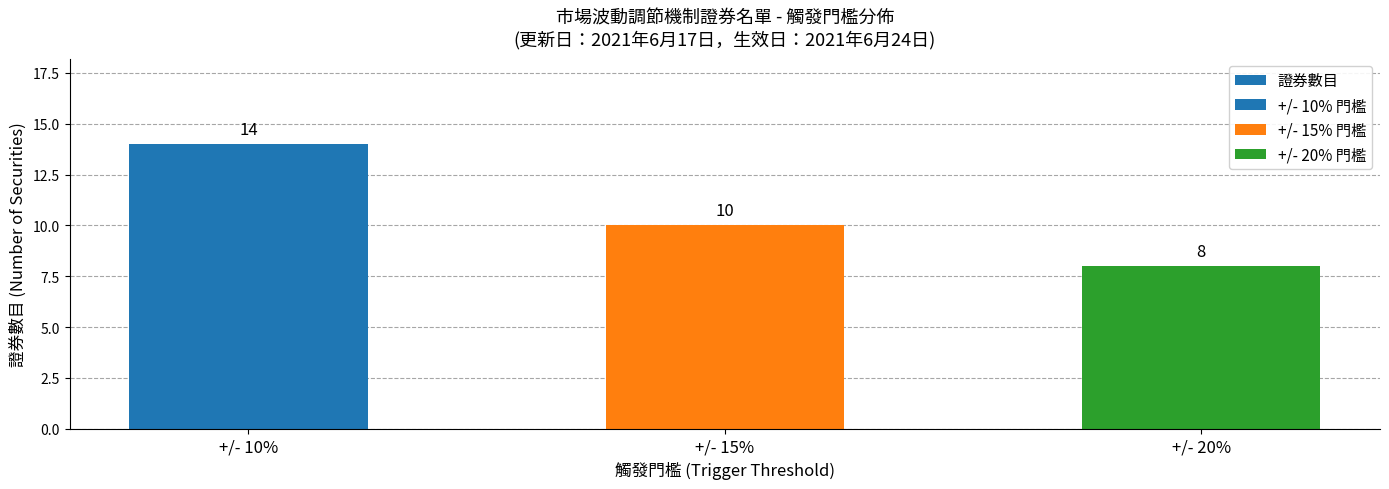

Does the chart contain stacked bars?

No